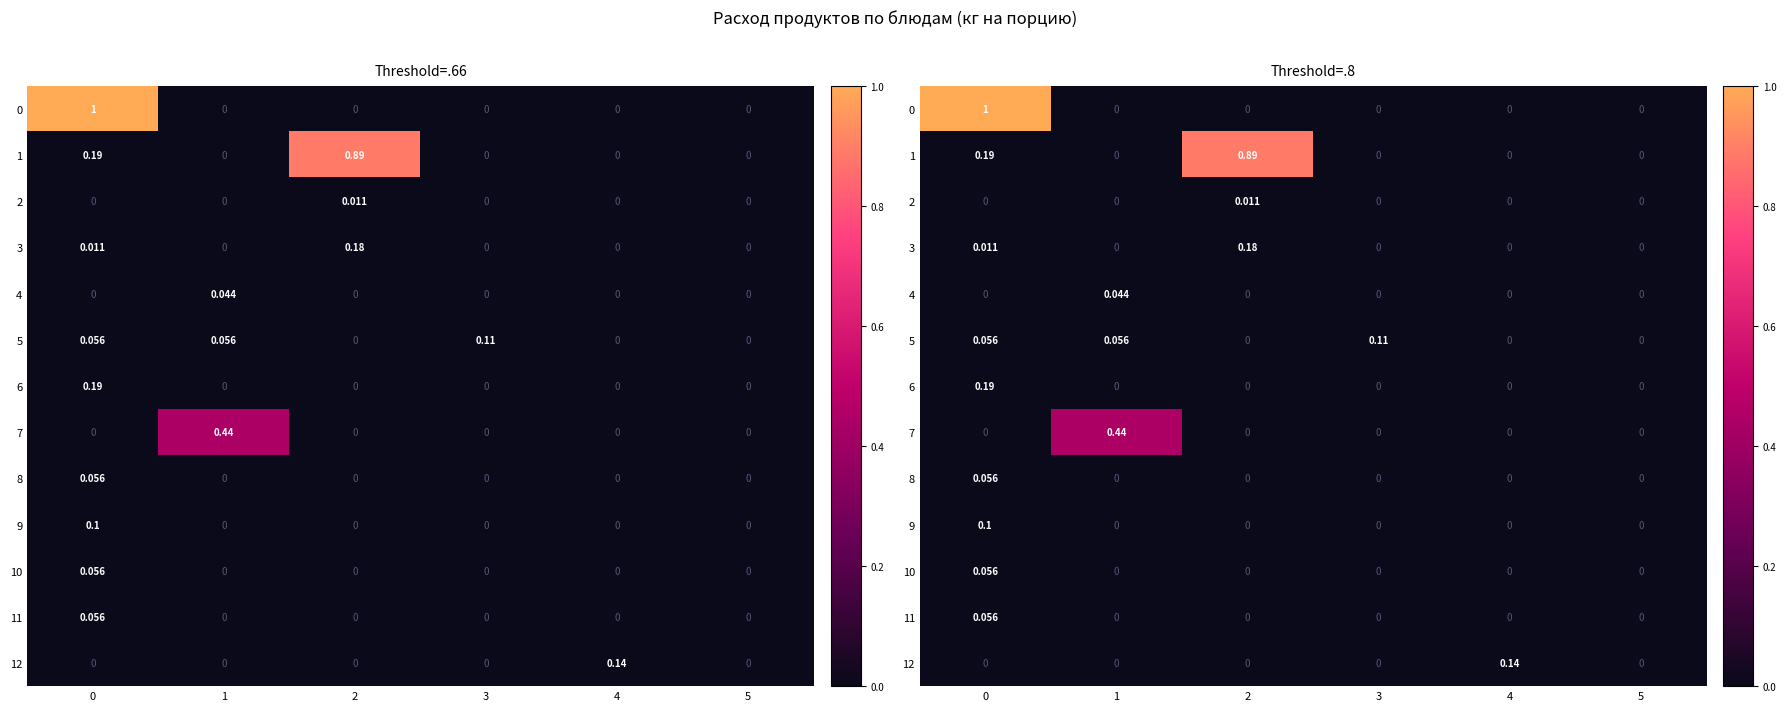

Count the 7 values in the range 0 to 1.

6